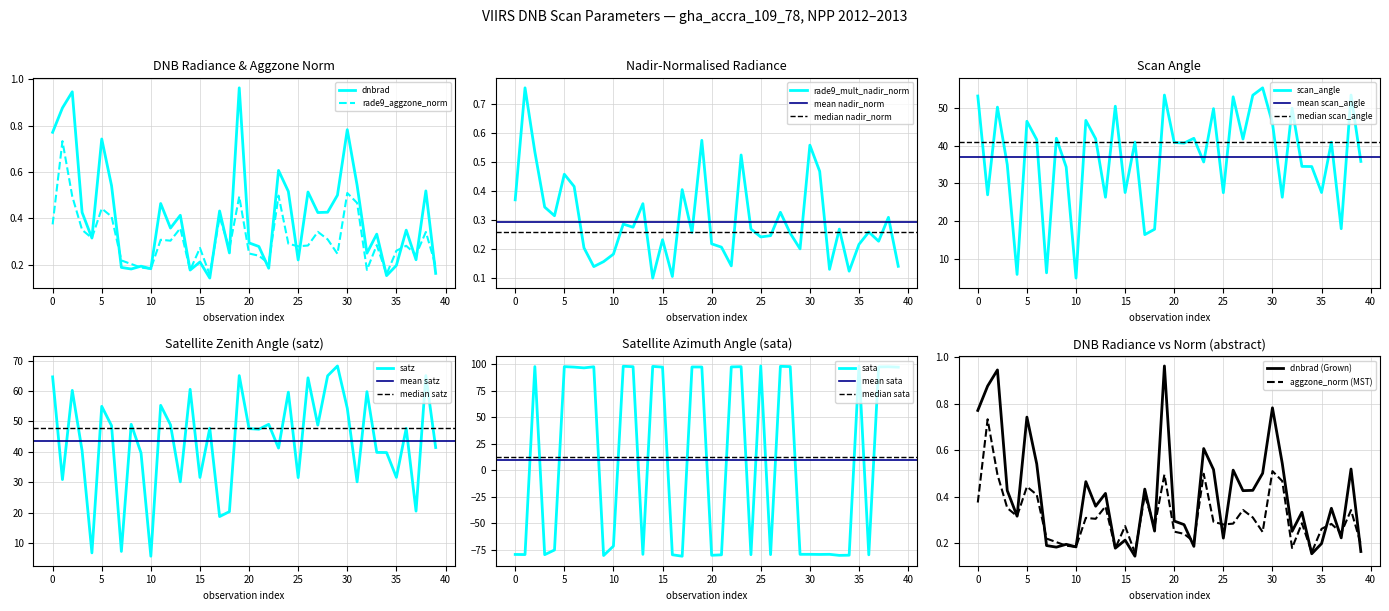

What is the highest value of the sata series?

98.5